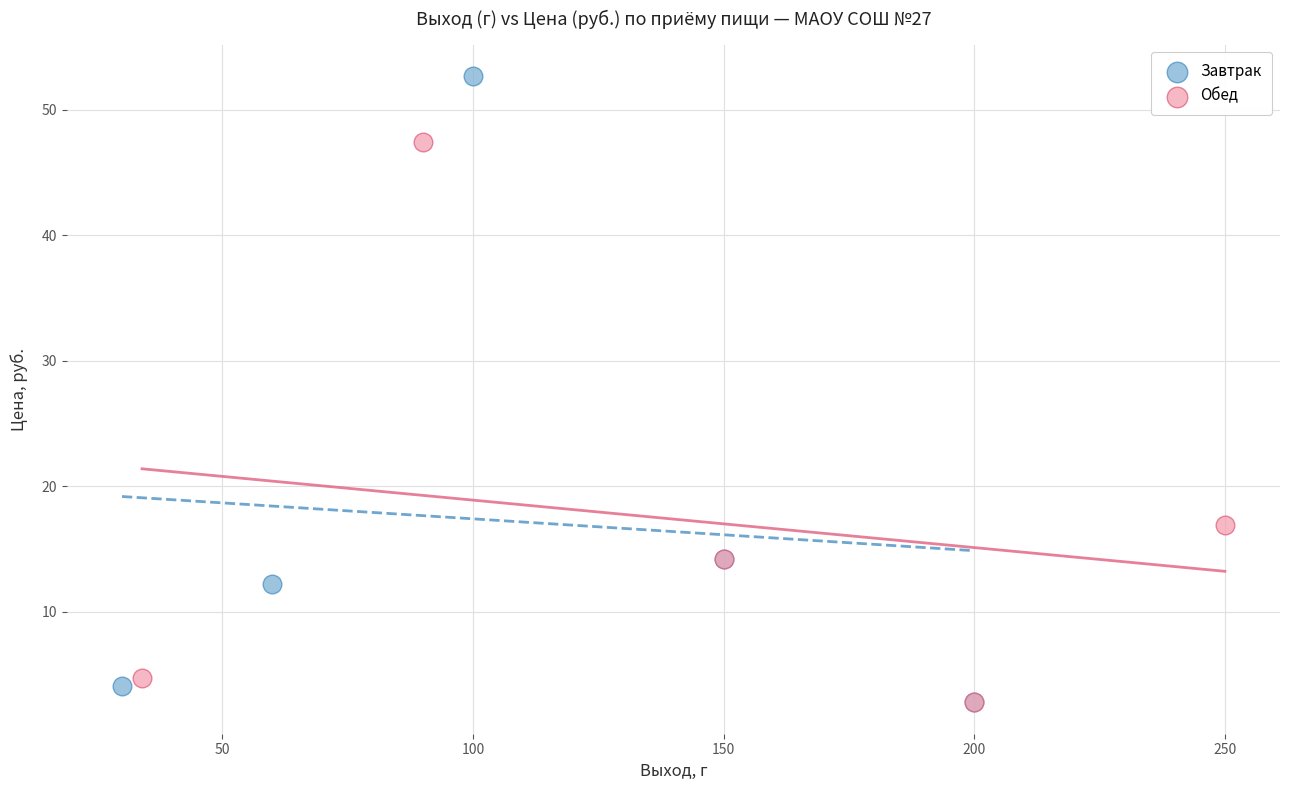

Which series has the widest spread of Y values?

Завтрак